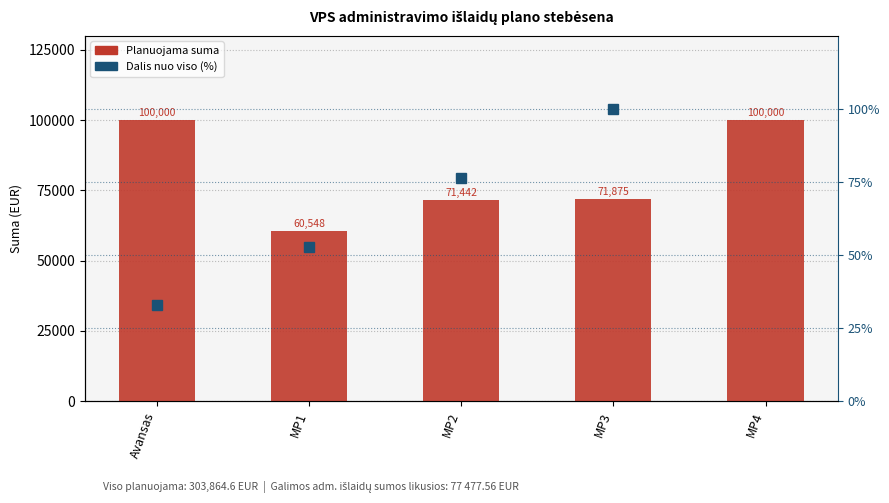

What value does the Dalis nuo viso (%) series have at MP2?

76.3